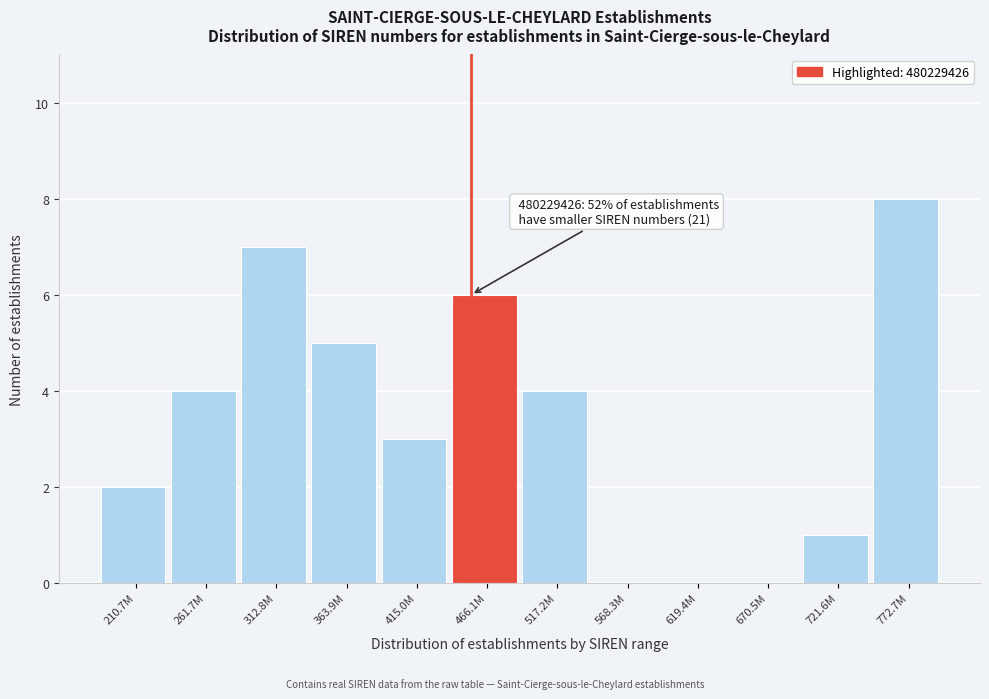

Reading right to left, extract all data points from this chart.

772.7M=8	721.6M=1	670.5M=0	619.4M=0	568.3M=0	517.2M=4	466.1M=6	415.0M=3	363.9M=5	312.8M=7	261.7M=4	210.7M=2